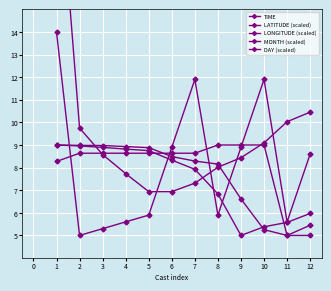

True or false: TIME and DAY (scaled) intersect in this chart.

True